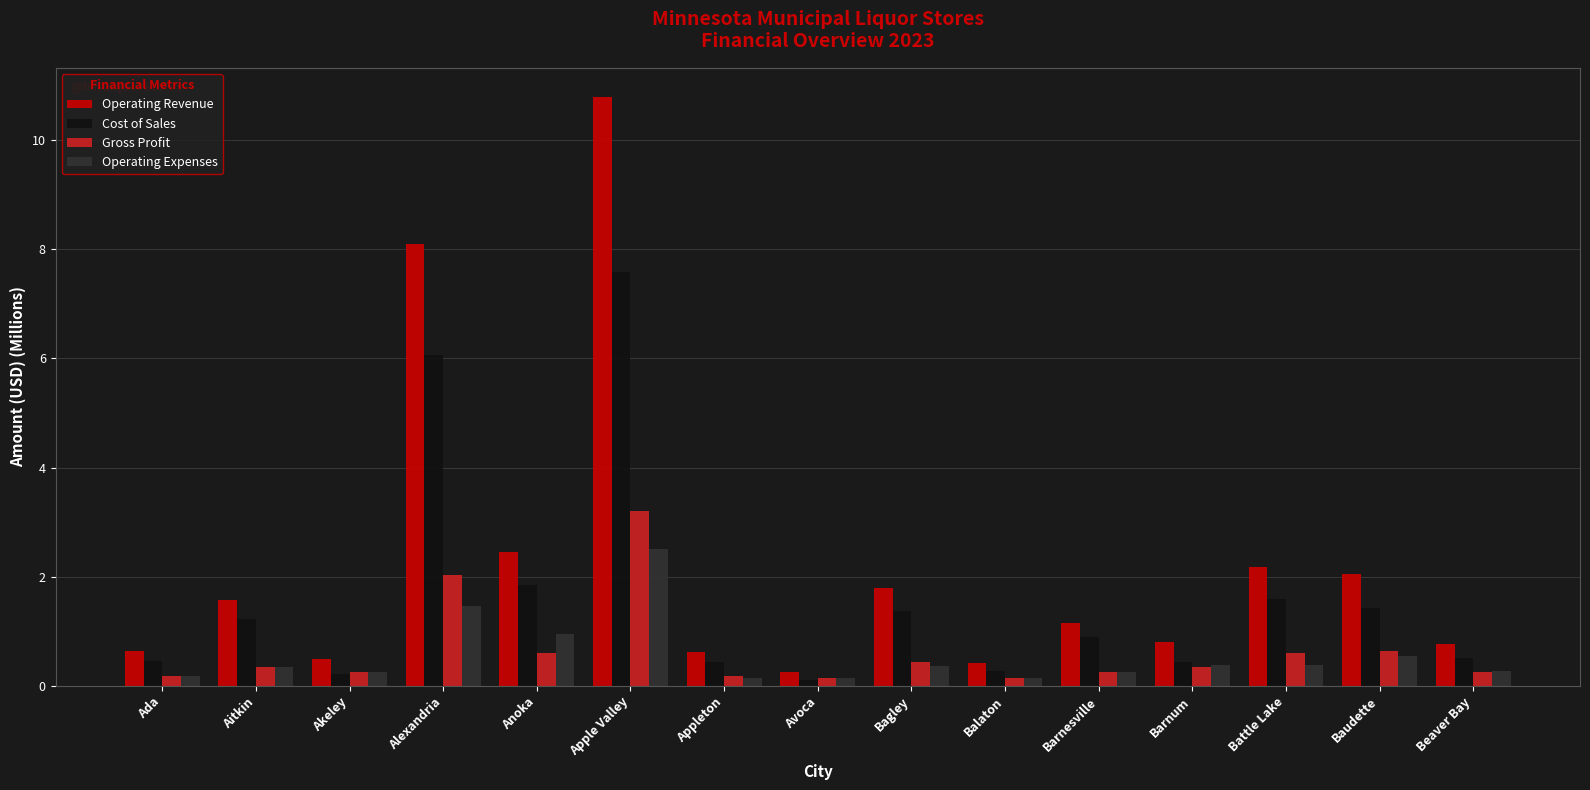

Is the value of Operating Expenses at Battle Lake greater than the value of Operating Revenue at Baudette?

No